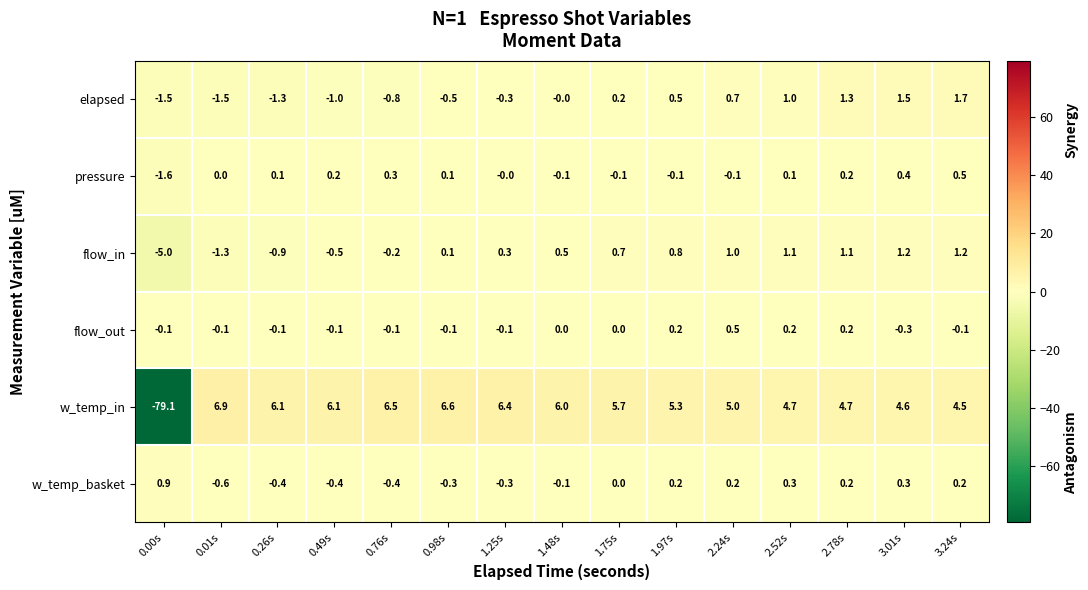

What is the total value across all series at 1.75s?

6.5